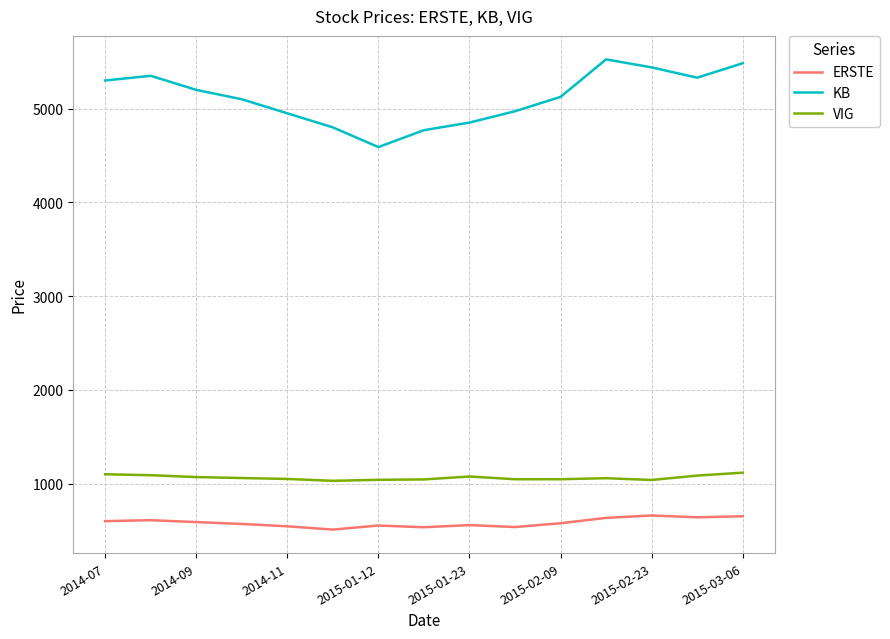

Which series has the largest range (max minus min)?

KB